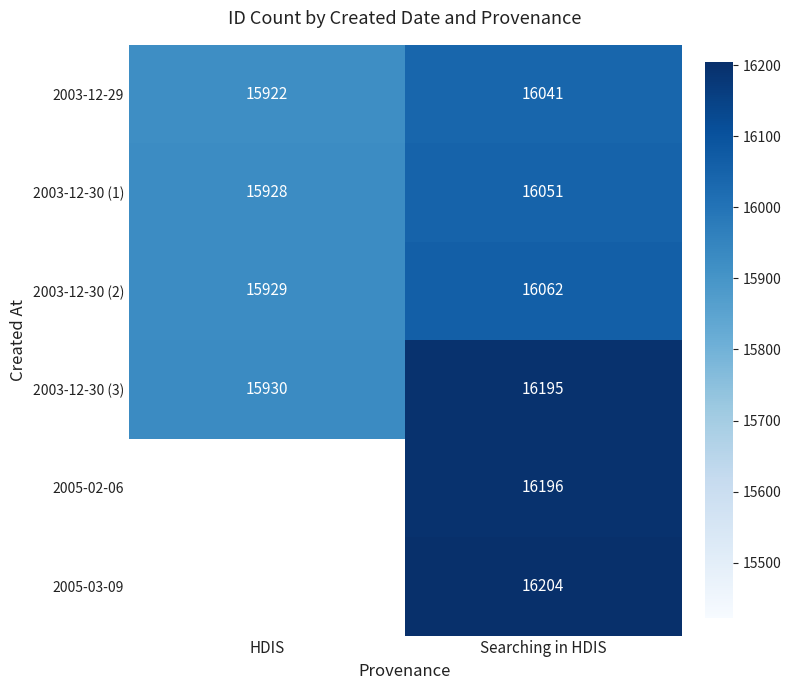

How many values in the 2003-12-30 (3) series are below 16195?

1